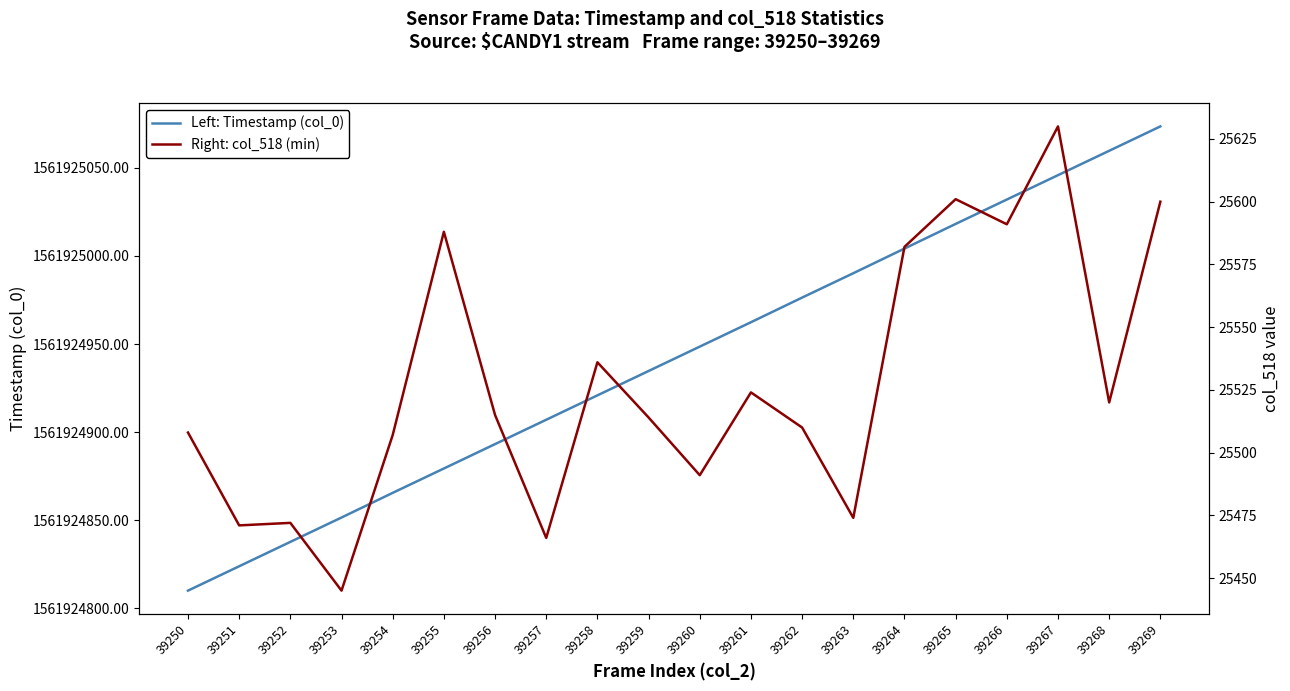

True or false: Left: Timestamp (col_0) and Right: col_518 (min) intersect in this chart.

False